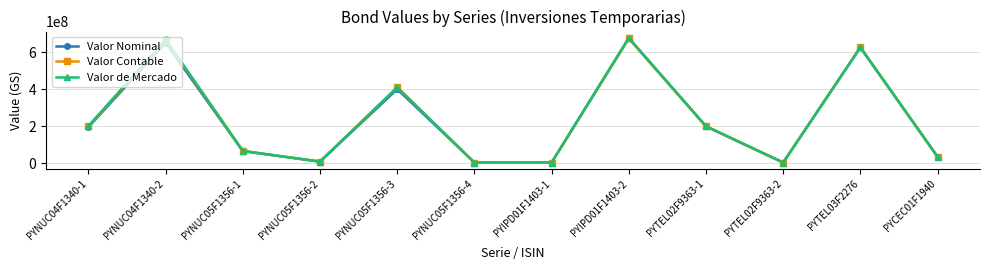

Which series has the widest spread of values?

Valor de Mercado